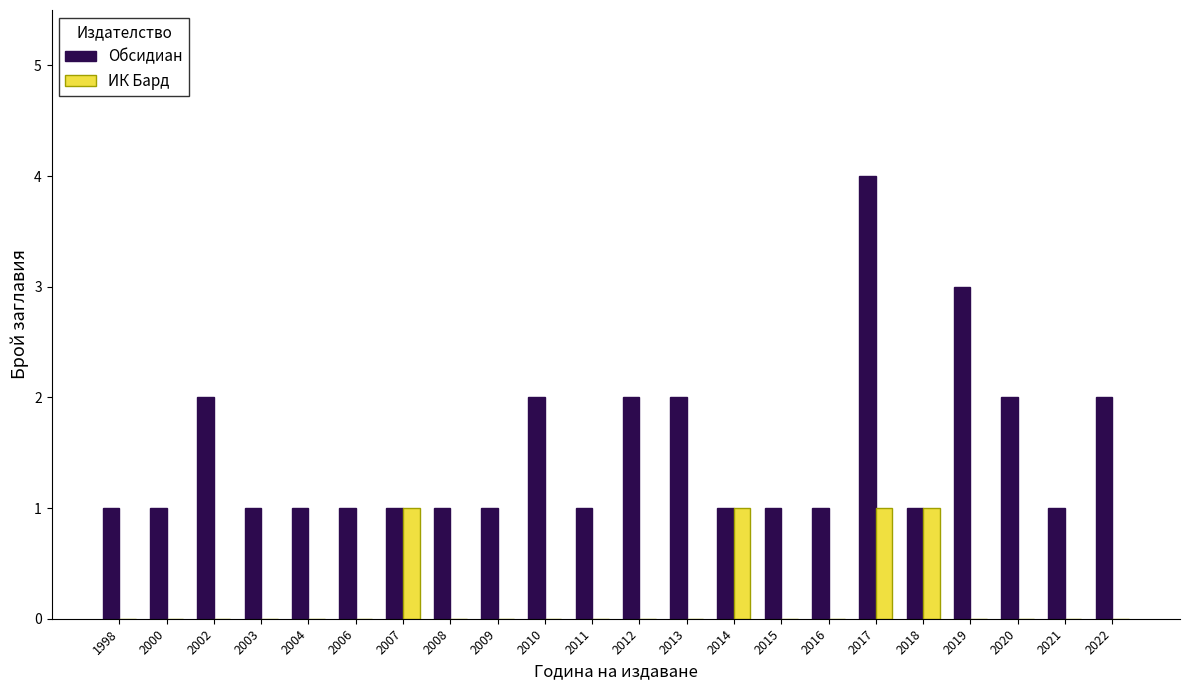

Is it true that Обсидиан equals 0 at 2008?

False